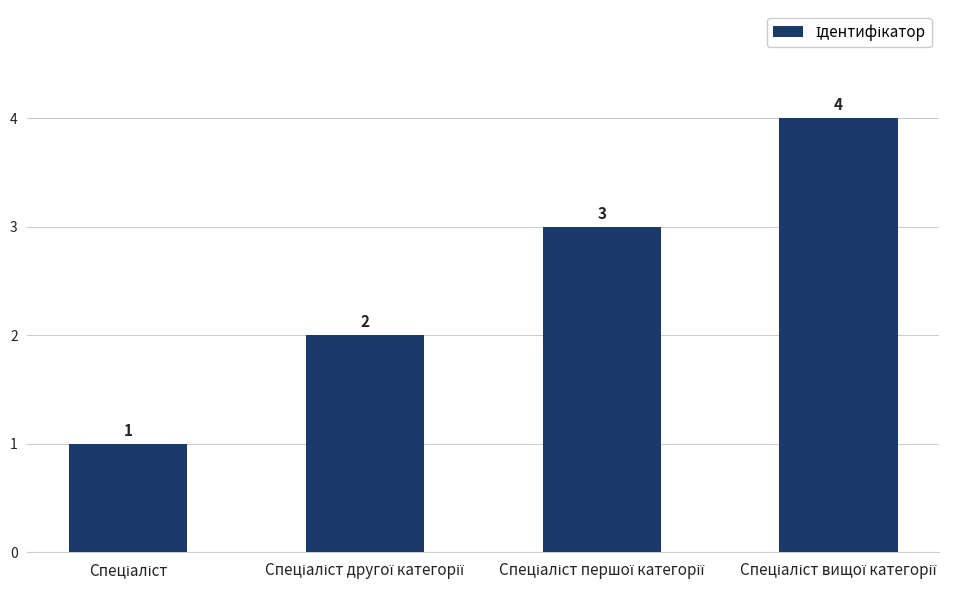

What is the difference between the second highest and minimum values?

2